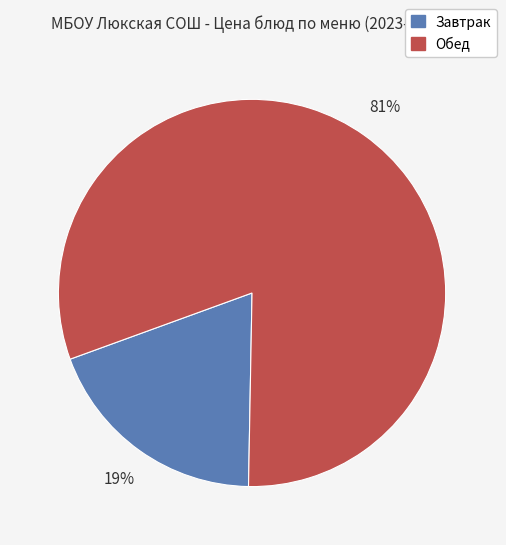

Does Обед represent more than half of the total?

Yes